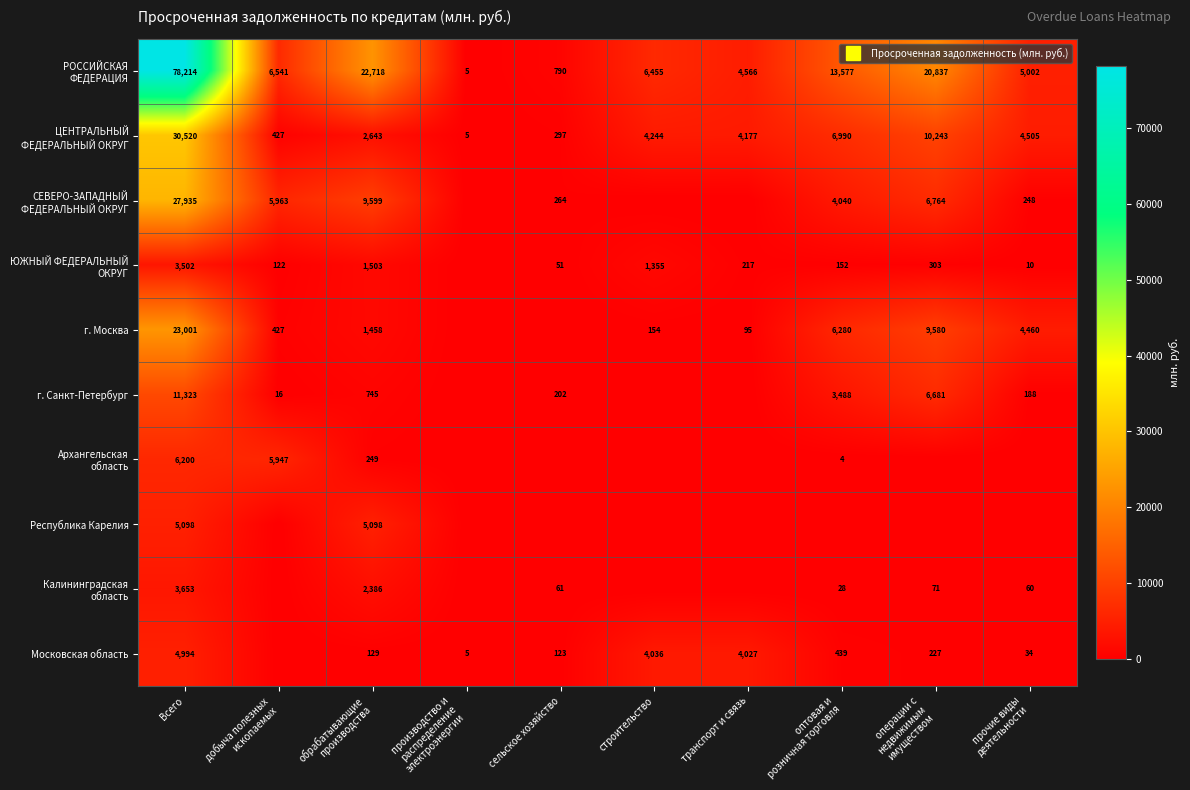

At строительство, list the series in order from largest to smallest.

РОССИЙСКАЯ ФЕДЕРАЦИЯ, ЦЕНТРАЛЬНЫЙ ФЕДЕРАЛЬНЫЙ ОКРУГ, Московская область, ЮЖНЫЙ ФЕДЕРАЛЬНЫЙ ОКРУГ, г. Москва, СЕВЕРО-ЗАПАДНЫЙ ФЕДЕРАЛЬНЫЙ ОКРУГ, г. Санкт-Петербург, Архангельская область, Республика Карелия, Калининградская область